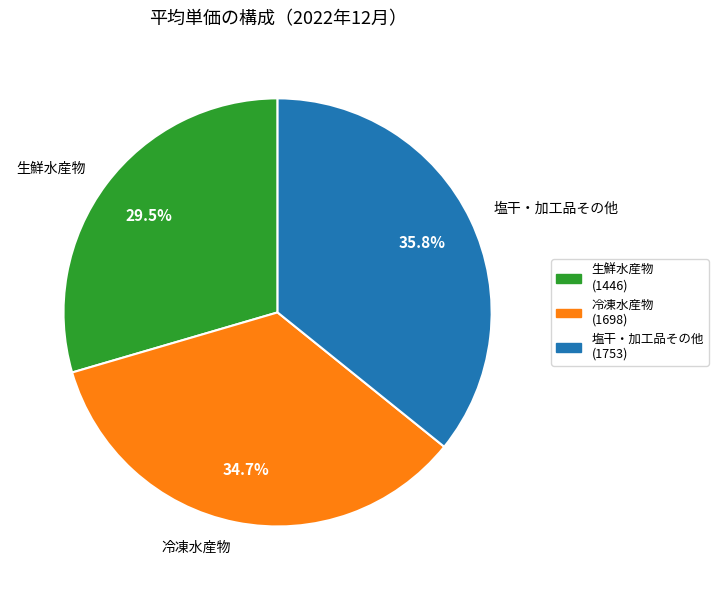

To the nearest percent, what percentage of the pie is 冷凍水産物?

35%